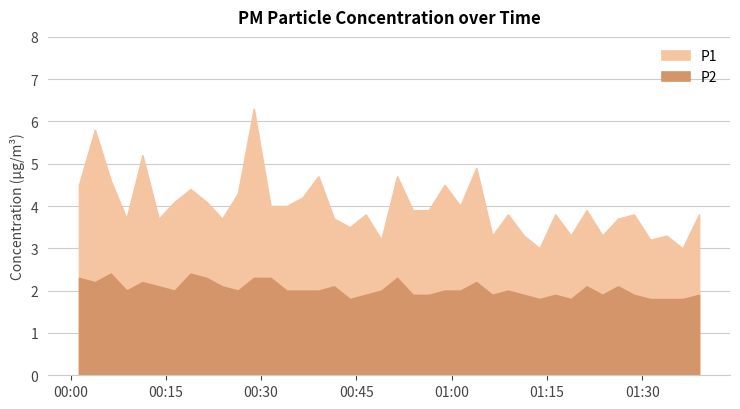

Where is the first local maximum for P1?

2023-03-12T00:03:50